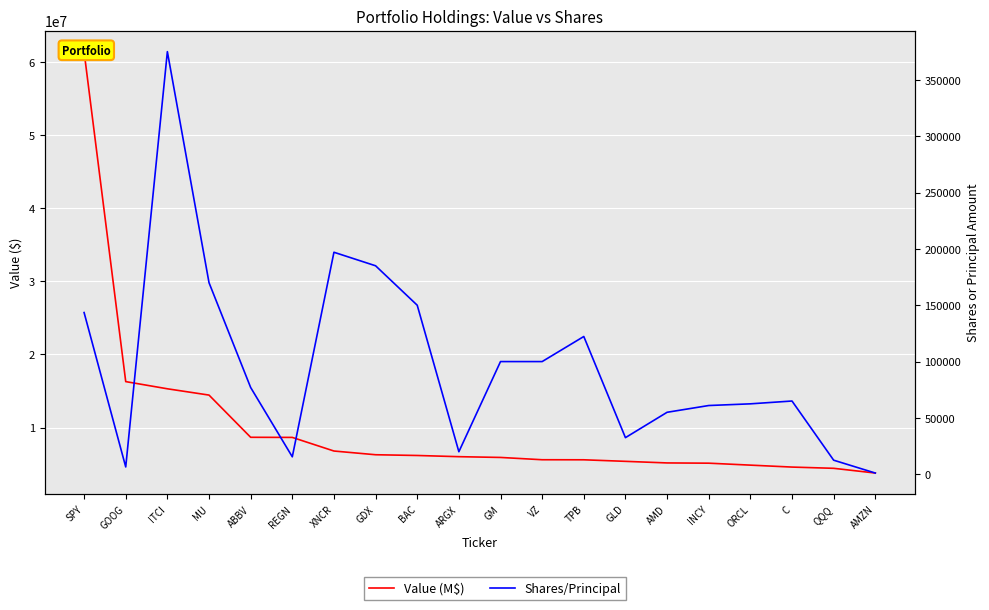

What is the smallest value displayed?

1100